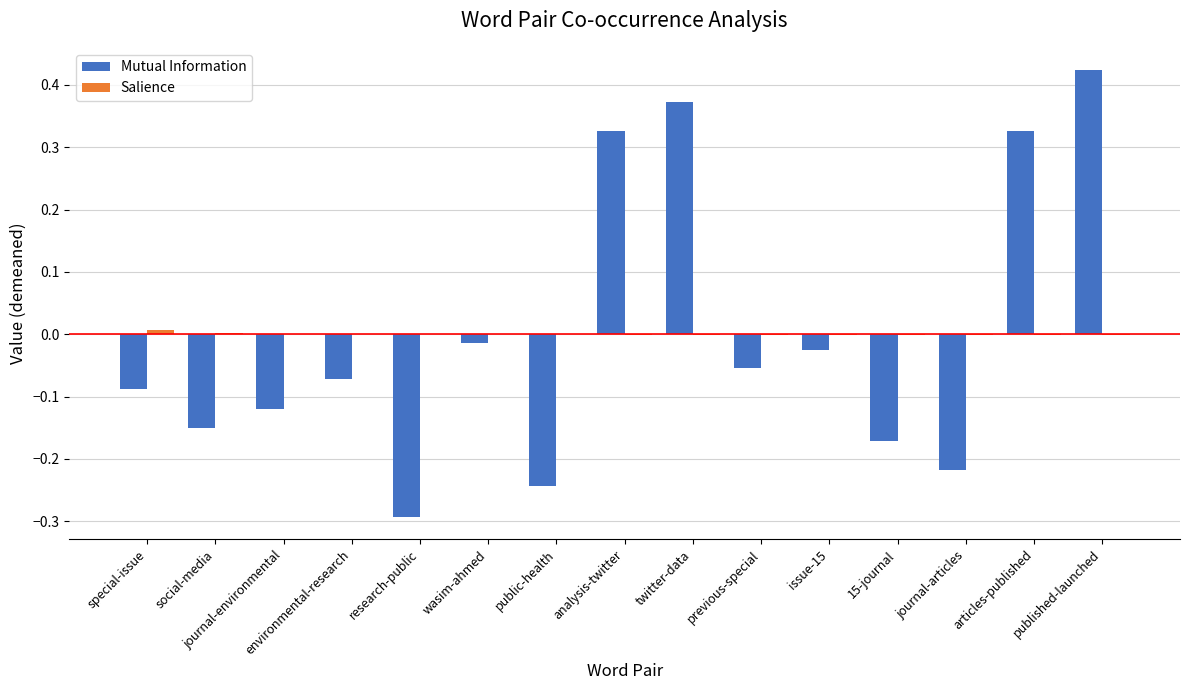

At which category is the sum across all series the highest?

published-launched